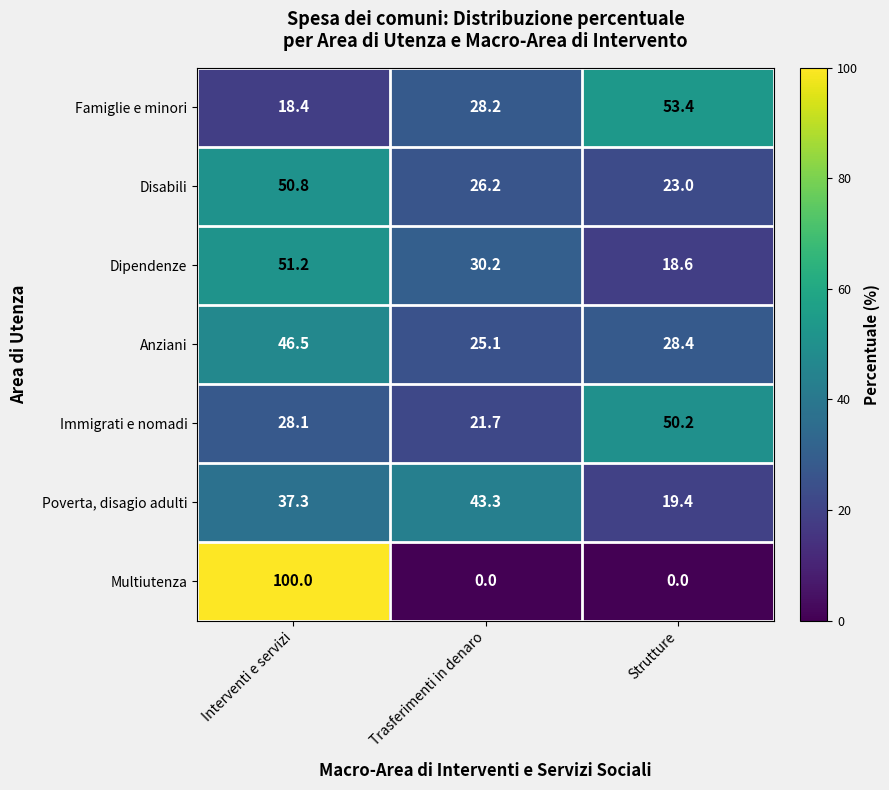

What is the approximate value of Disabili at Strutture?

23.0